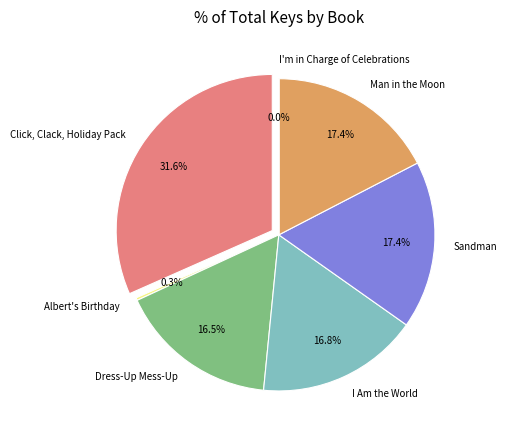

How many segments does this pie chart have?

7